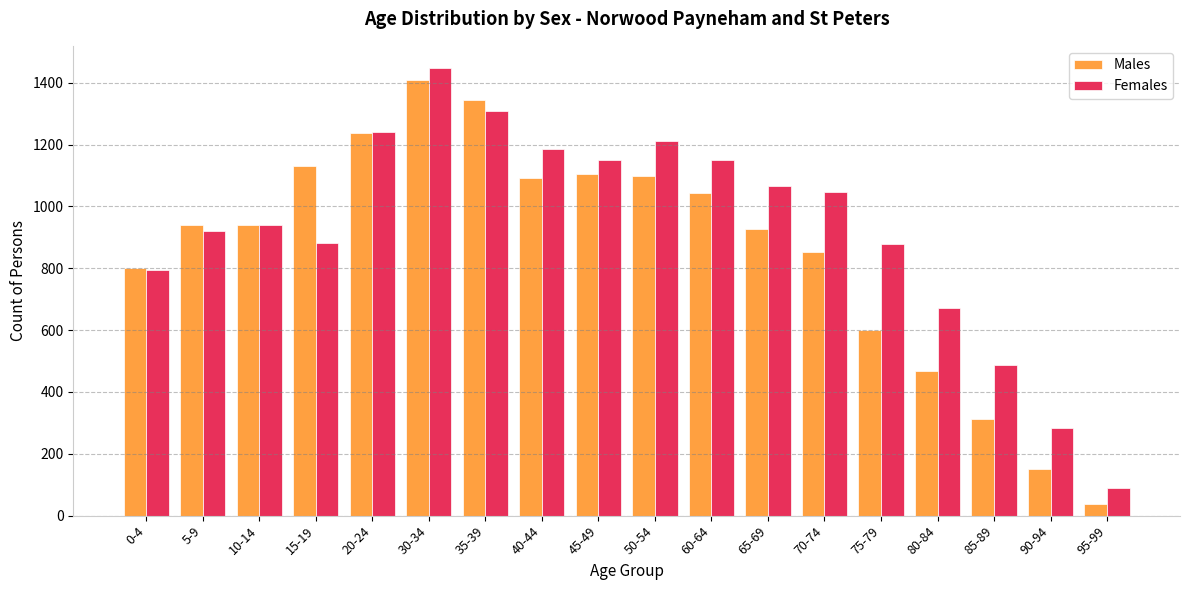

Which series has the largest total across all categories?

Females